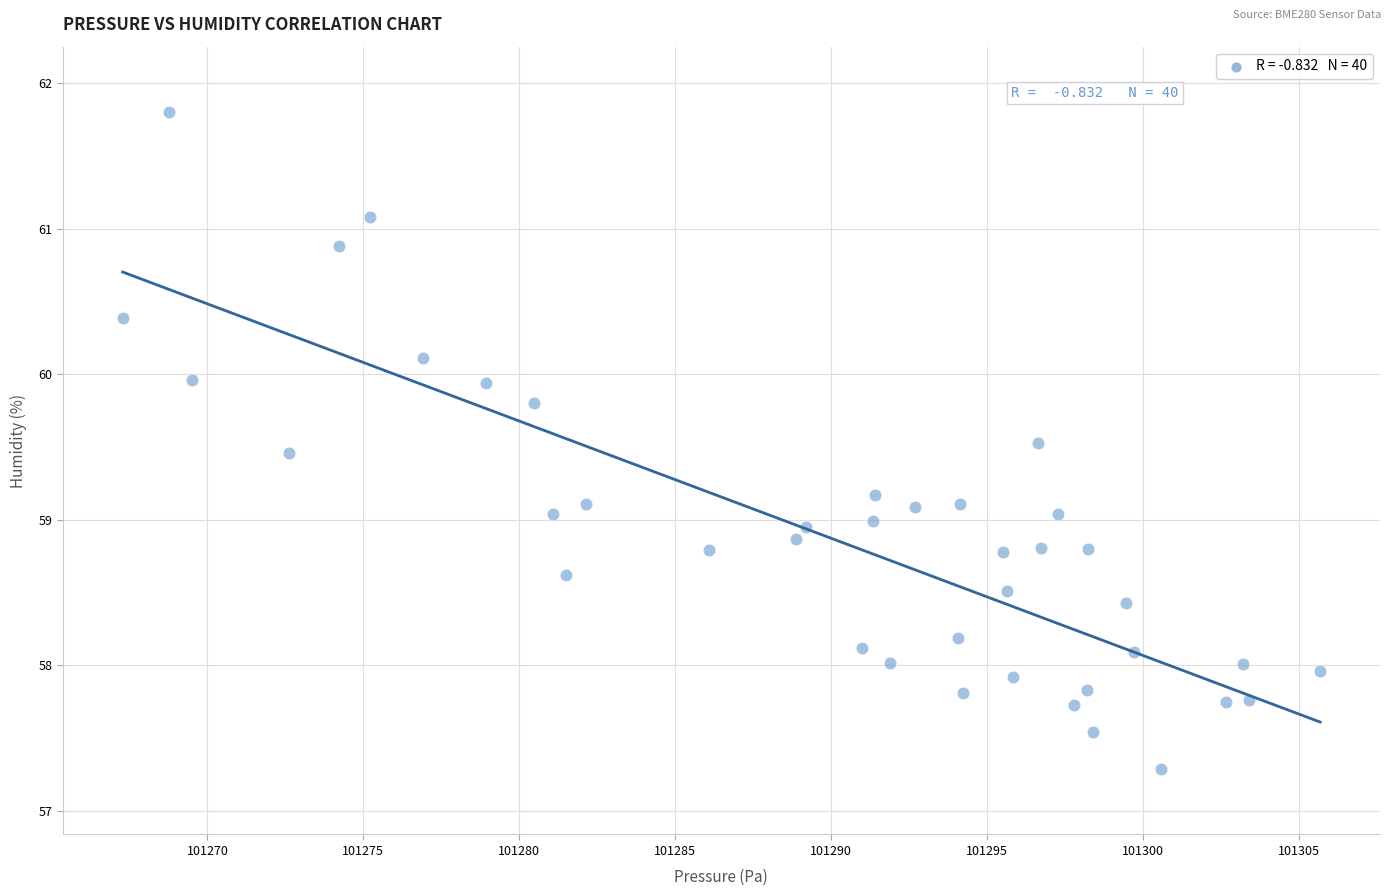

What is the range of X values (max minus min)?

38.4